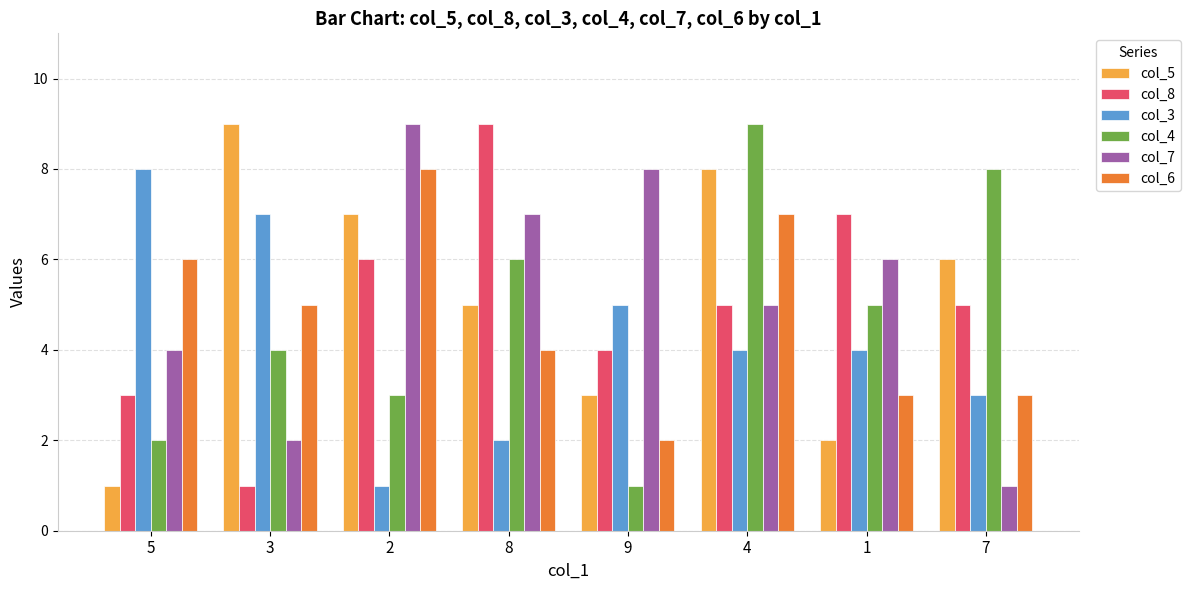

What is the sum of the col_4 values at 7 and 5?

10